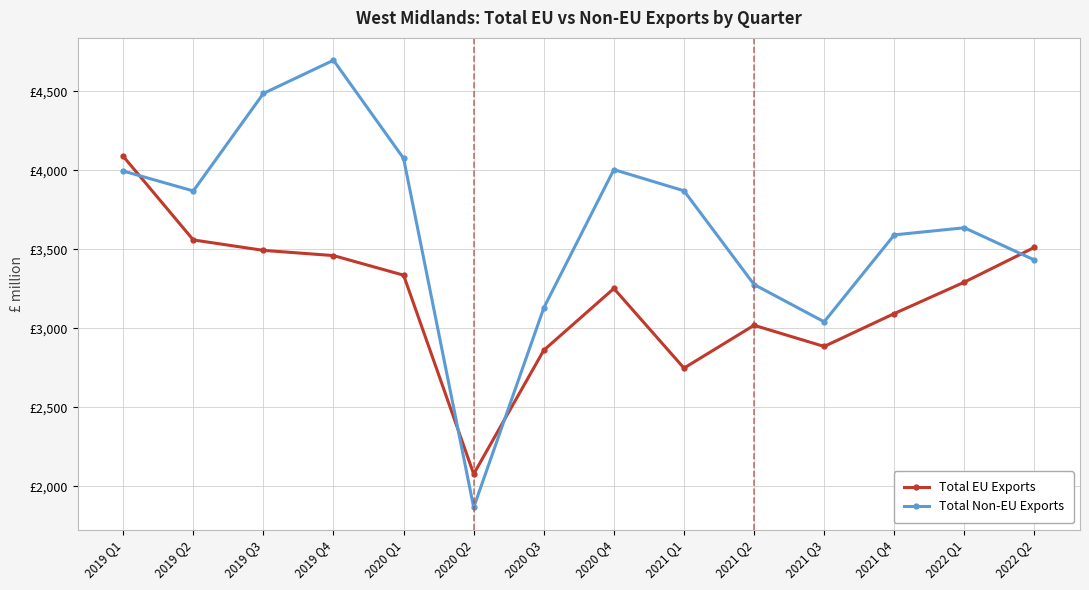

Does the chart have visible grid lines?

Yes